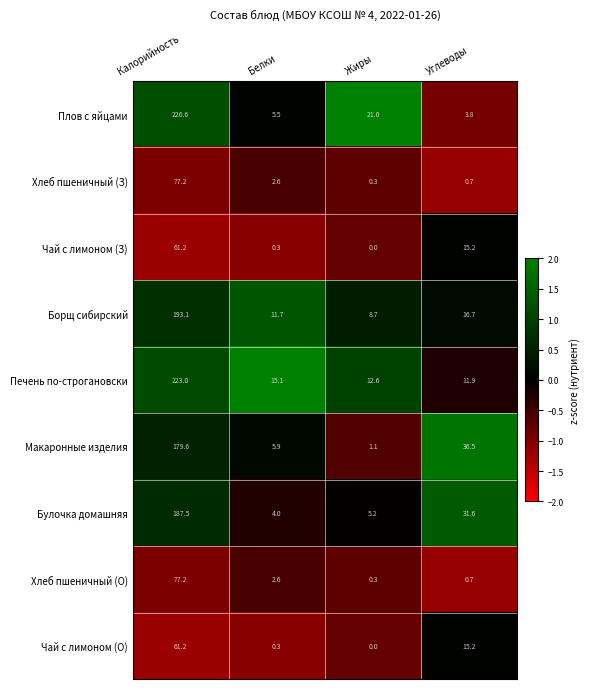

At which label does Печень по-строгановски reach its minimum?

Углеводы